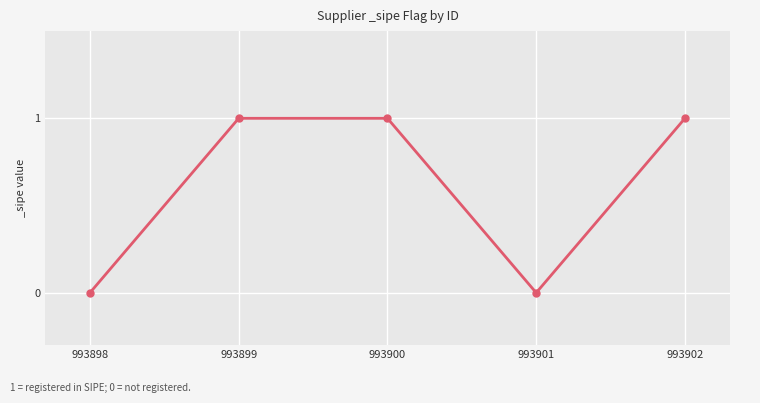

Count the number of categories in the chart.

5